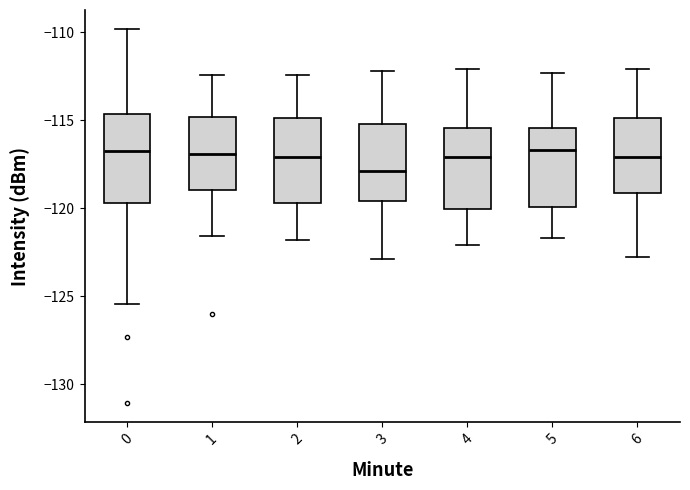

Where does the lower whisker of the box at x = 6 end on the y-axis? The values are not printed on the chart, so give them approximately, as read against the axis.

-123.0